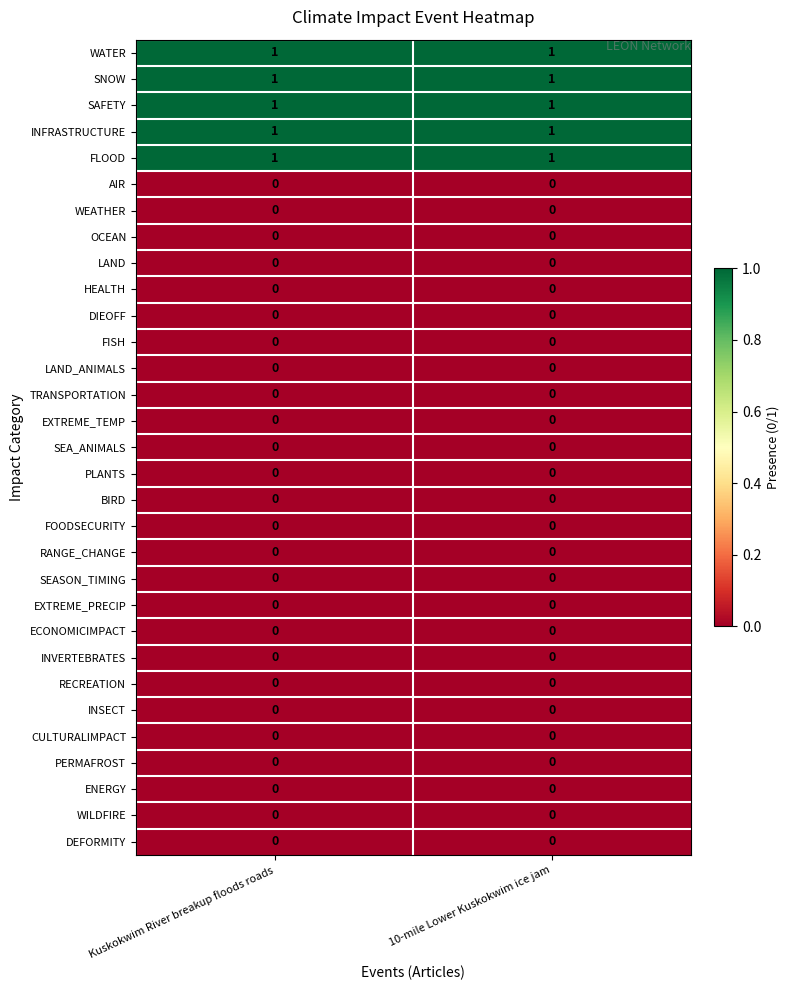

What is the total value across all series at 10-mile Lower Kuskokwim ice jam?

5